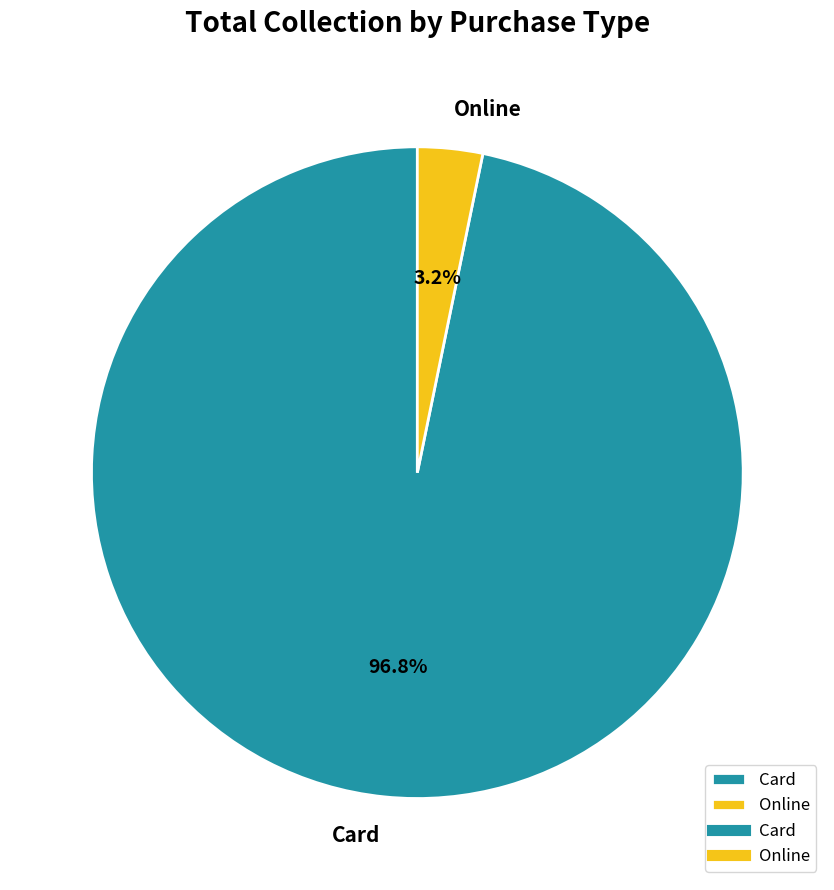

Which category has the smallest portion of the pie?

Online